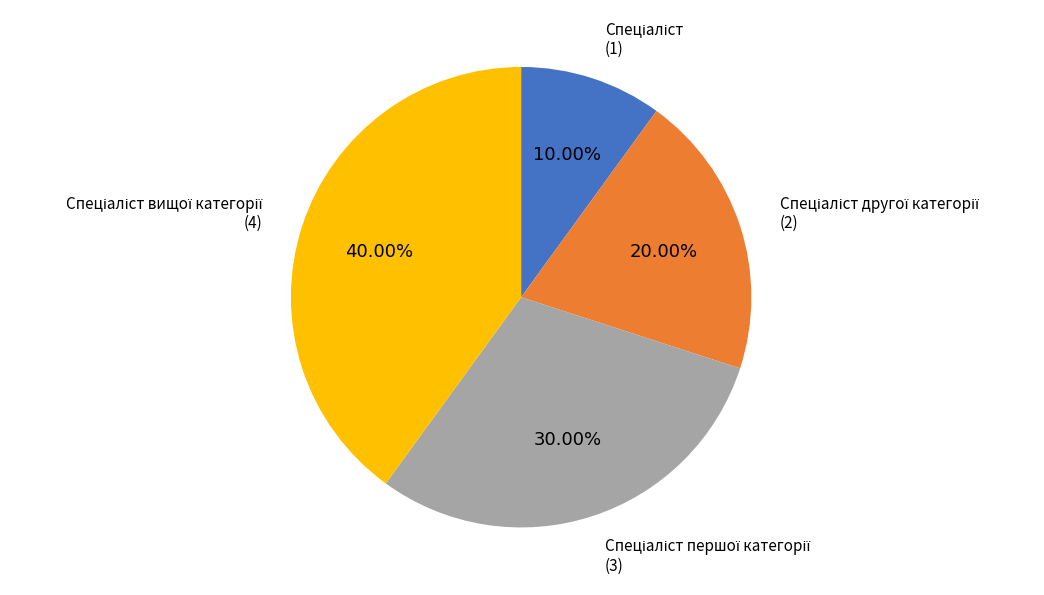

Is there any slice that represents more than half of the pie?

No